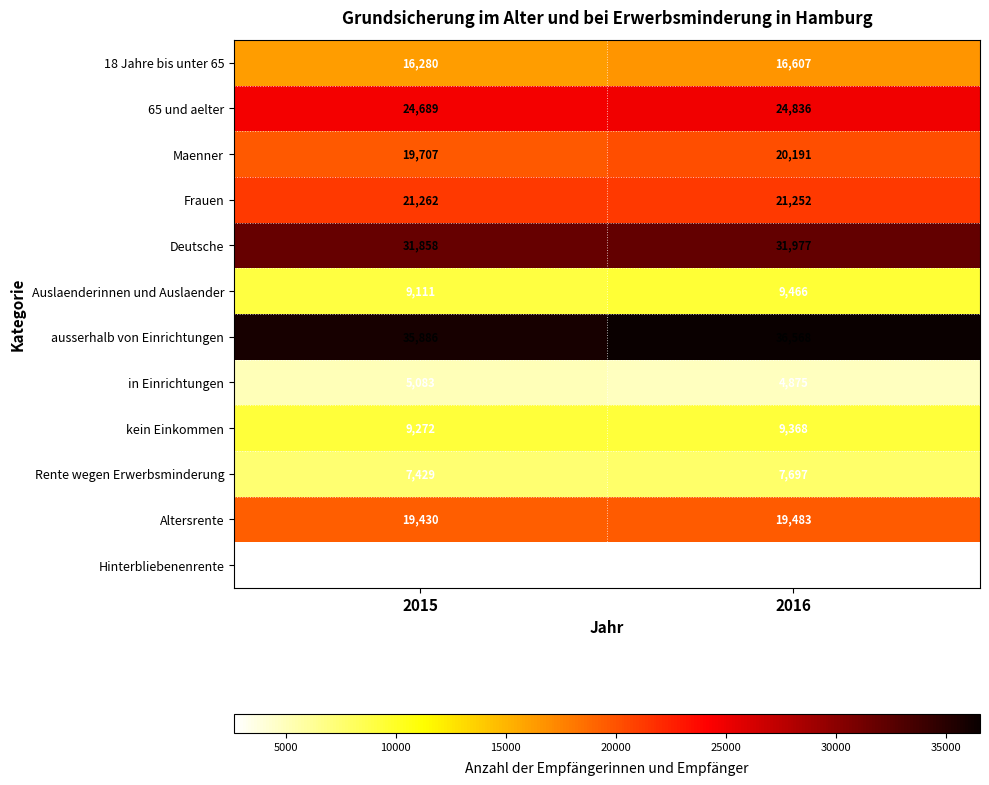

Which series has the largest range (max minus min)?

ausserhalb von Einrichtungen